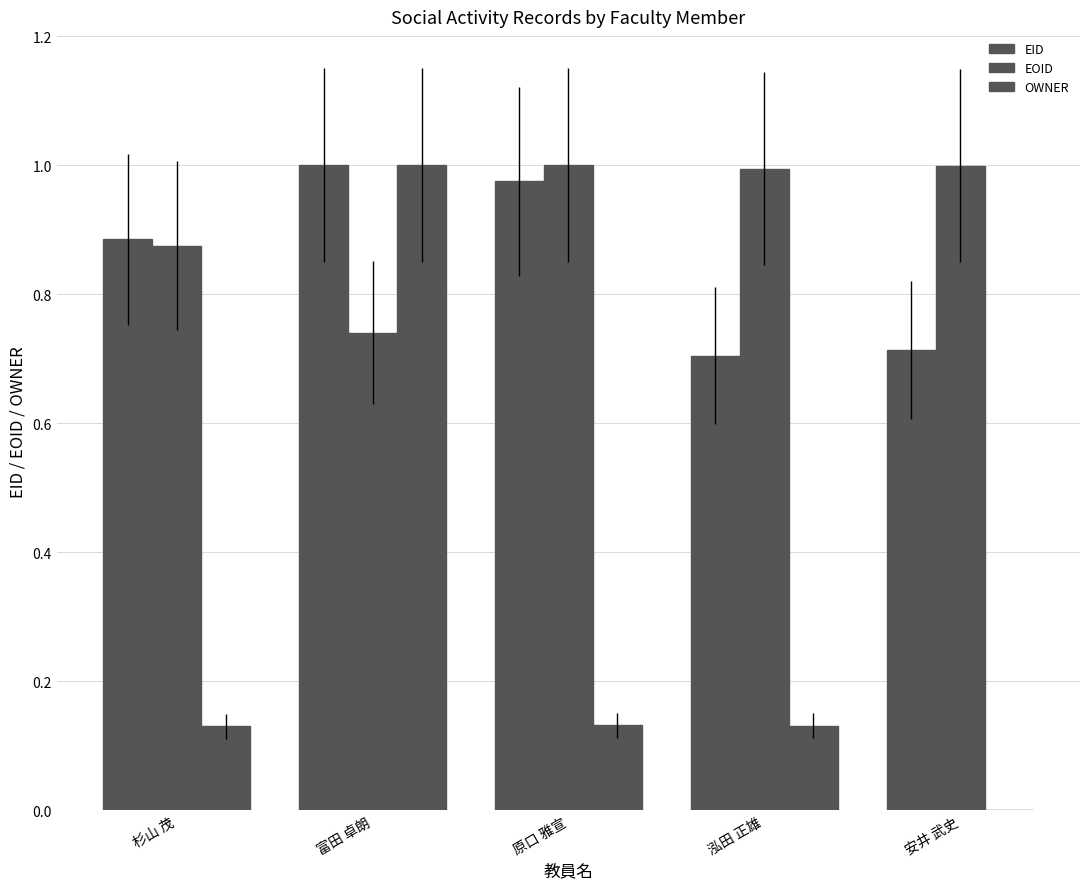

Which series changed the most between 原口 雅宣 and 泓田 正雄?

EID